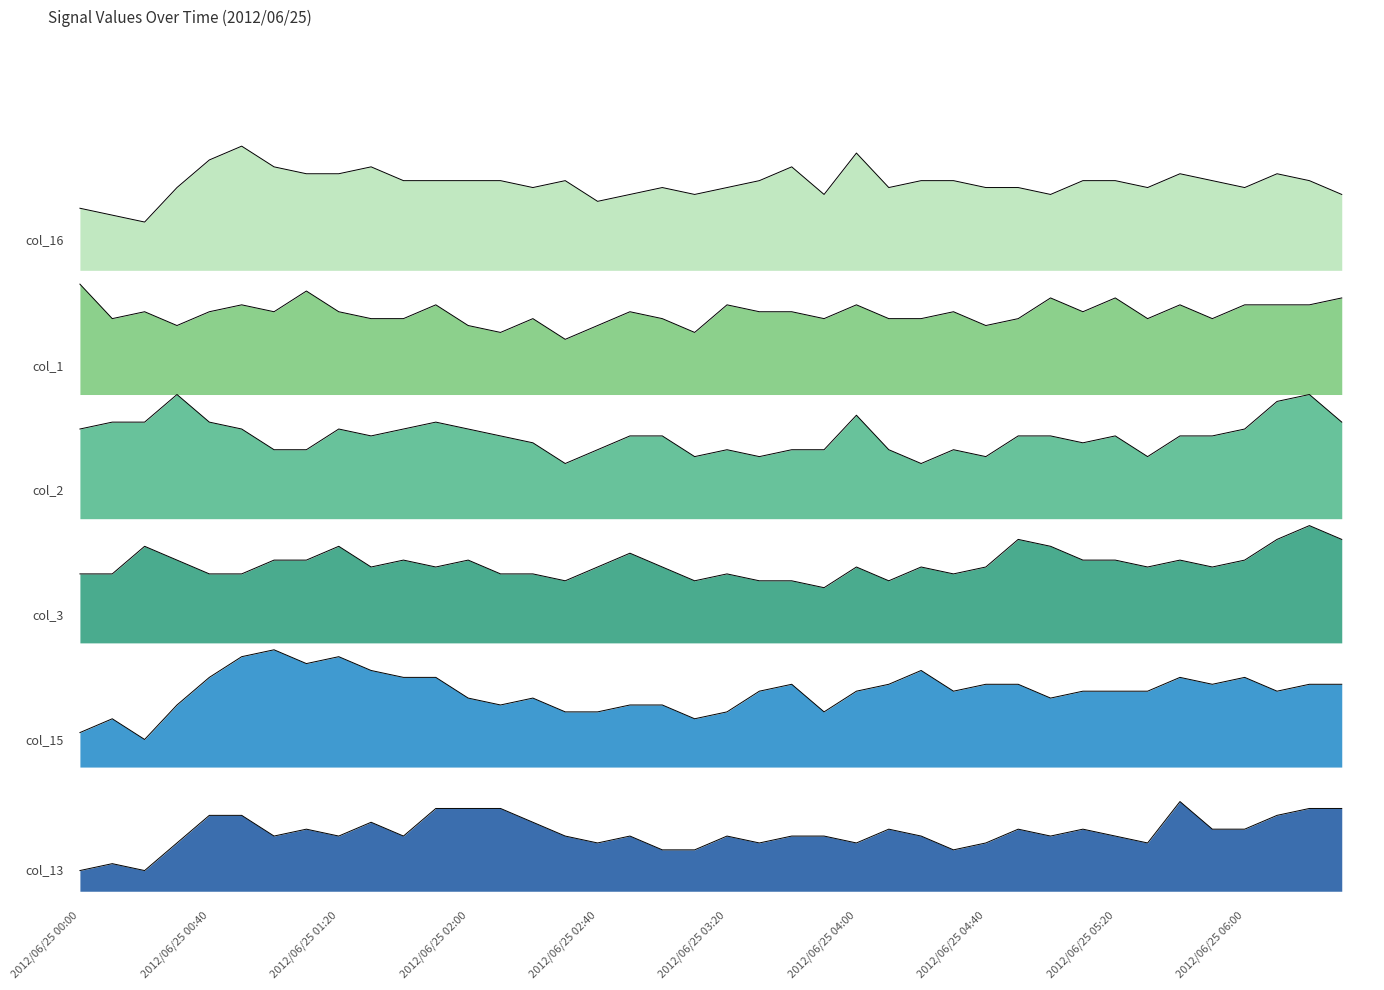

True or false: col_1 (0.397) and col_13 (1.363) cross at least once.

False